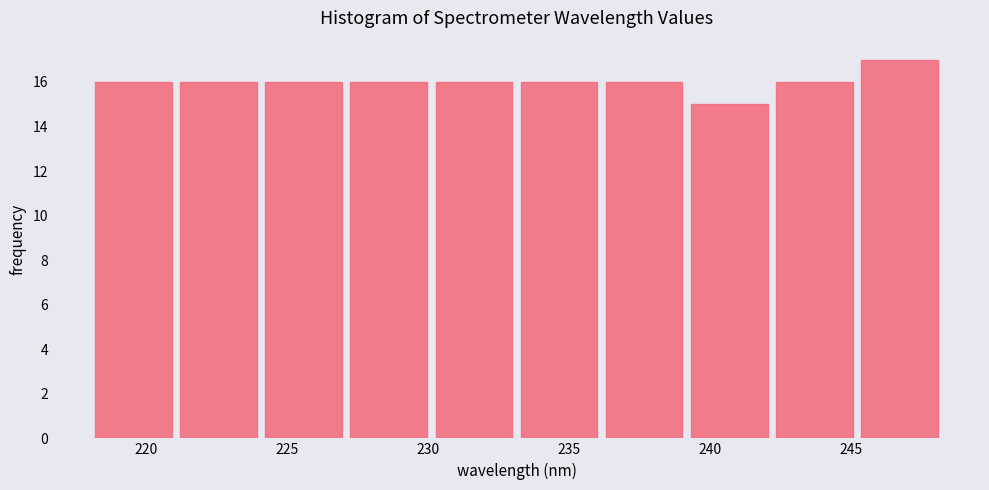

Reading left to right, transcribe this chart: for each bar, give the range it covers on the x-axis and its height. Neither the bar edges nor the heights are printed on the chart, so give them approximately, as read against the axes.

218 to 221: 16
221 to 224: 16
224 to 227: 16
227 to 230: 16
230 to 233: 16
233 to 236: 16
236 to 239: 16
239 to 242: 15
242 to 245: 16
245 to 248: 17